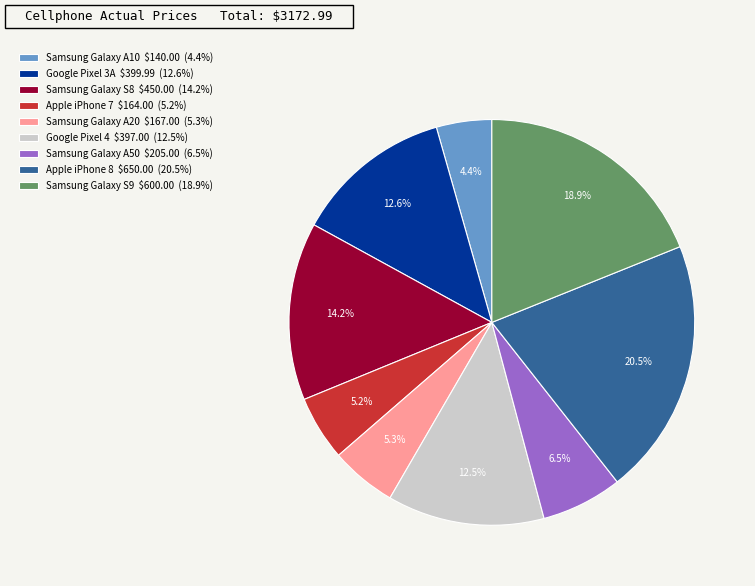

What portion of the pie excludes Samsung Galaxy A50 $205.00 (6.5%)?

93.5%